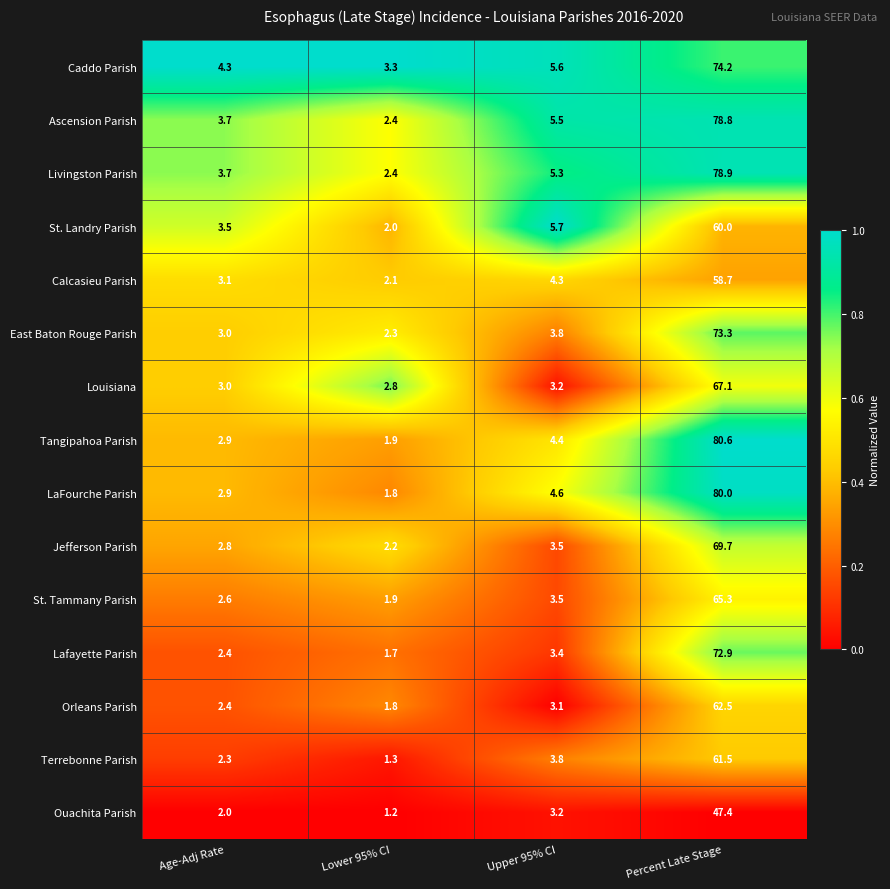

What is the spread (max minus min) of values at Percent Late Stage?

33.2